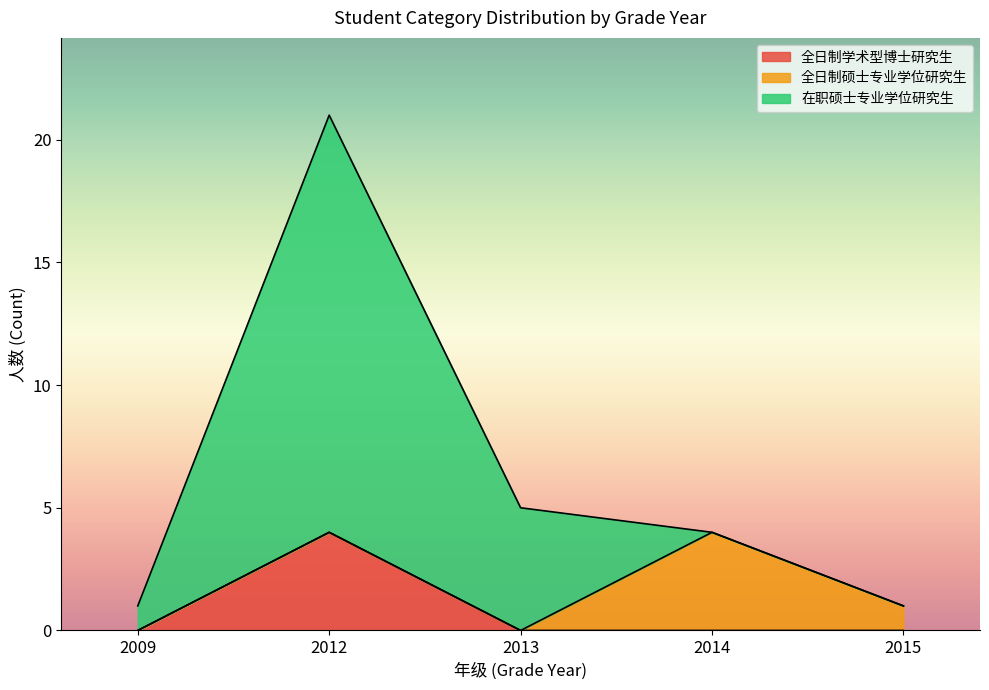

True or false: 全日制学术型博士研究生 has a value of 3 at 2015.

False